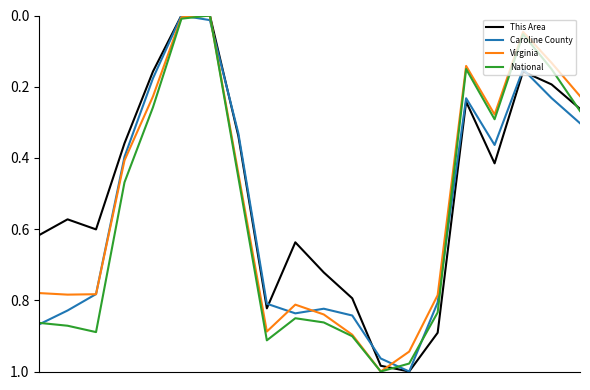

Rank the series by their average value, from highest to lowest.

National, Caroline County, Virginia, This Area